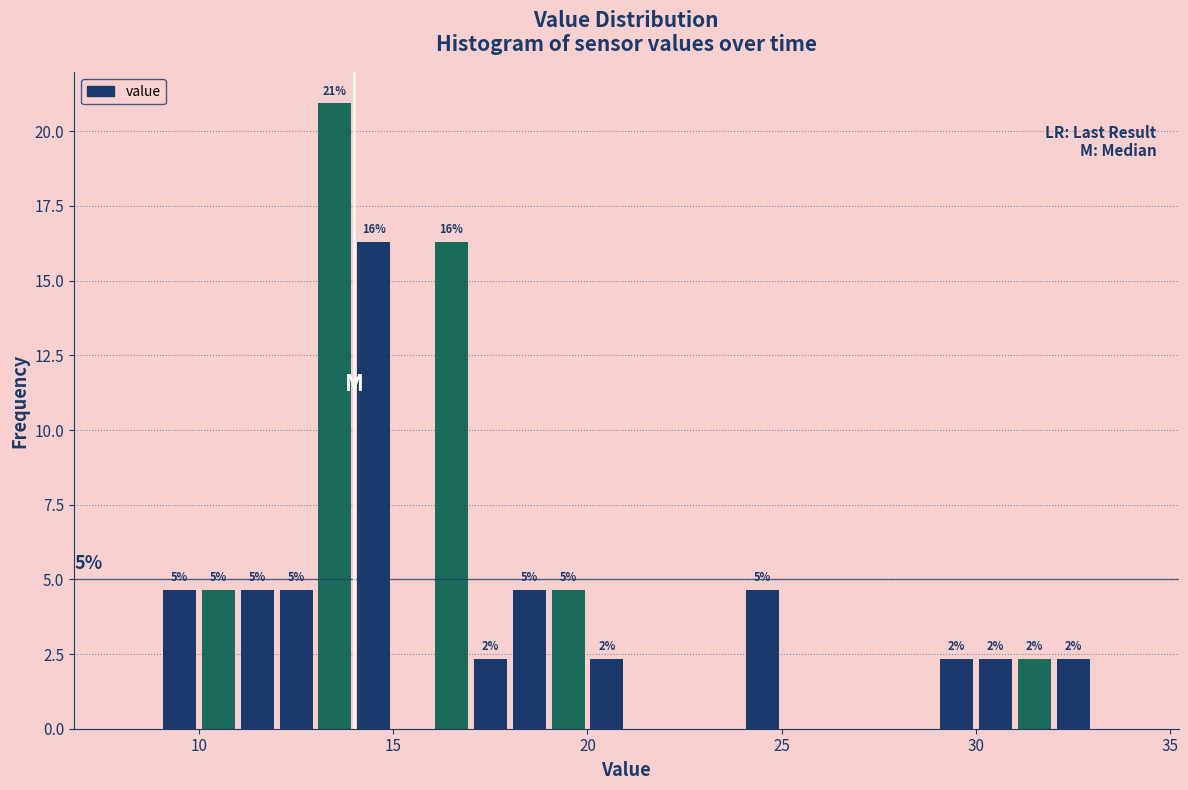

Around what value on the x-axis is the tallest bar? Give the approximate position of its centre, as read against the axis.

13.5